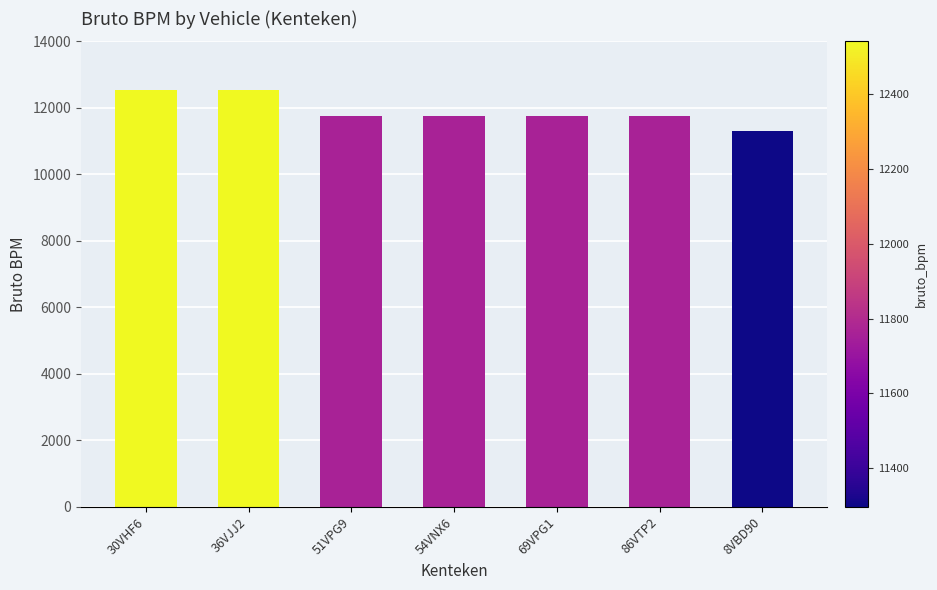

What is the sum of all values?

83424